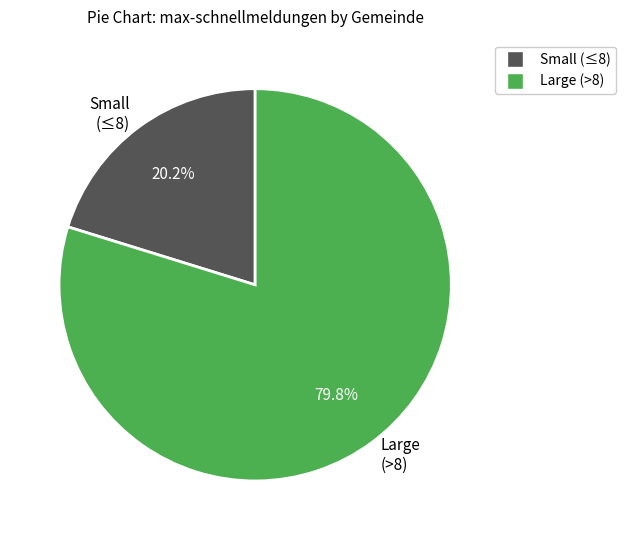

Rank the categories by value from lowest to highest.

Small (≤8), Large (>8)